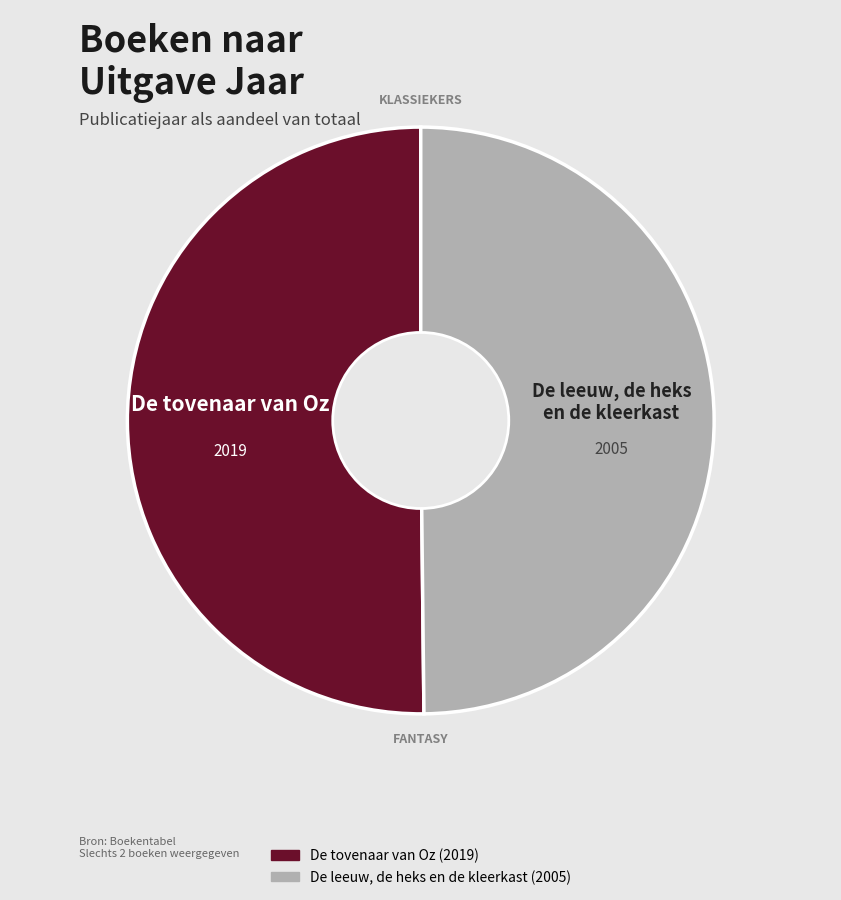

Count the number of slices in the pie.

2